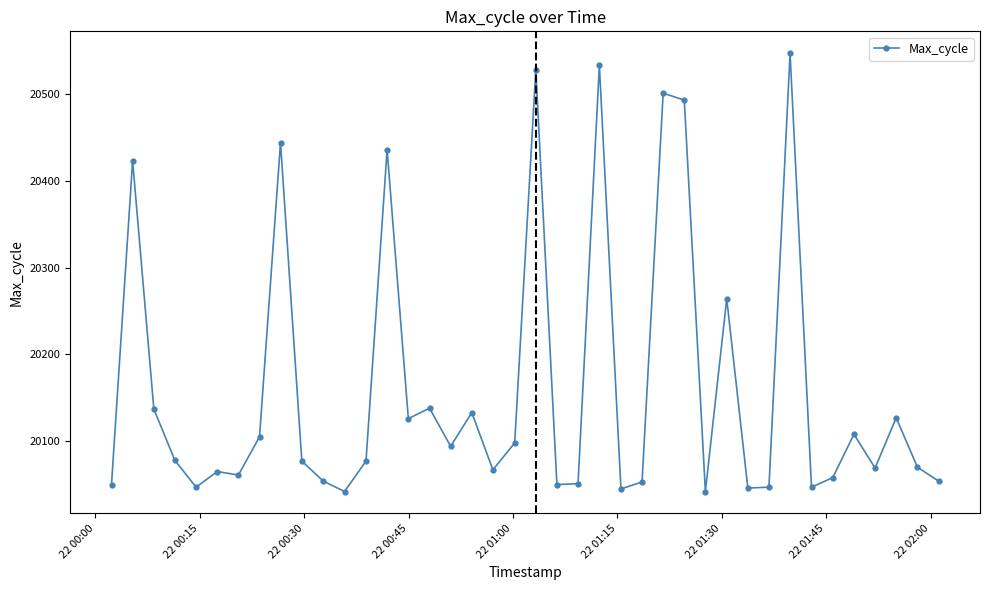

What is the average value?

20162